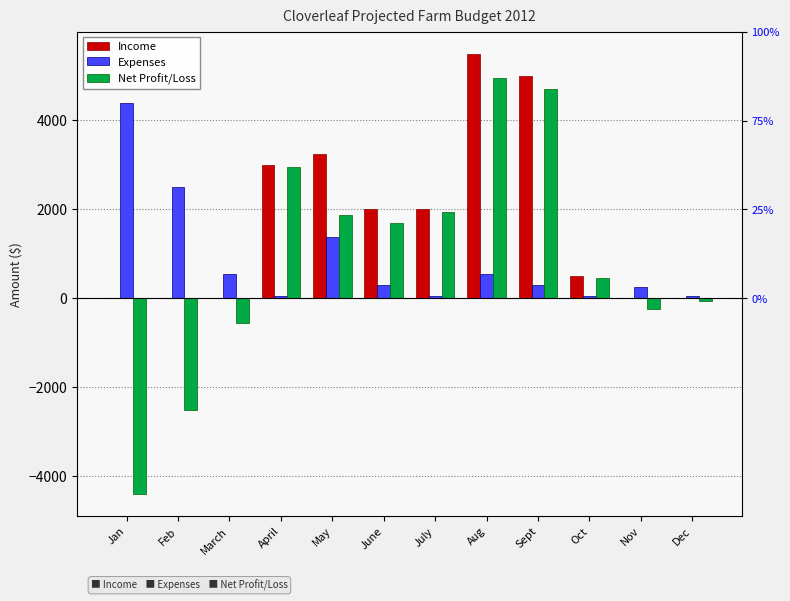

What value does the Net Profit/Loss series have at July, to the nearest 50?

1950